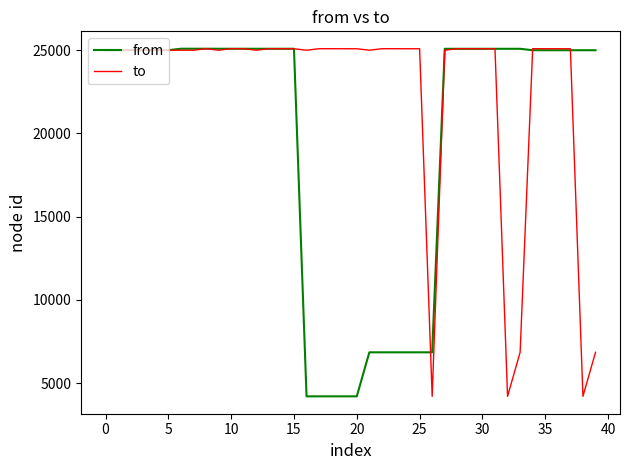

At how many categories does at least one series exceed 23855?

39